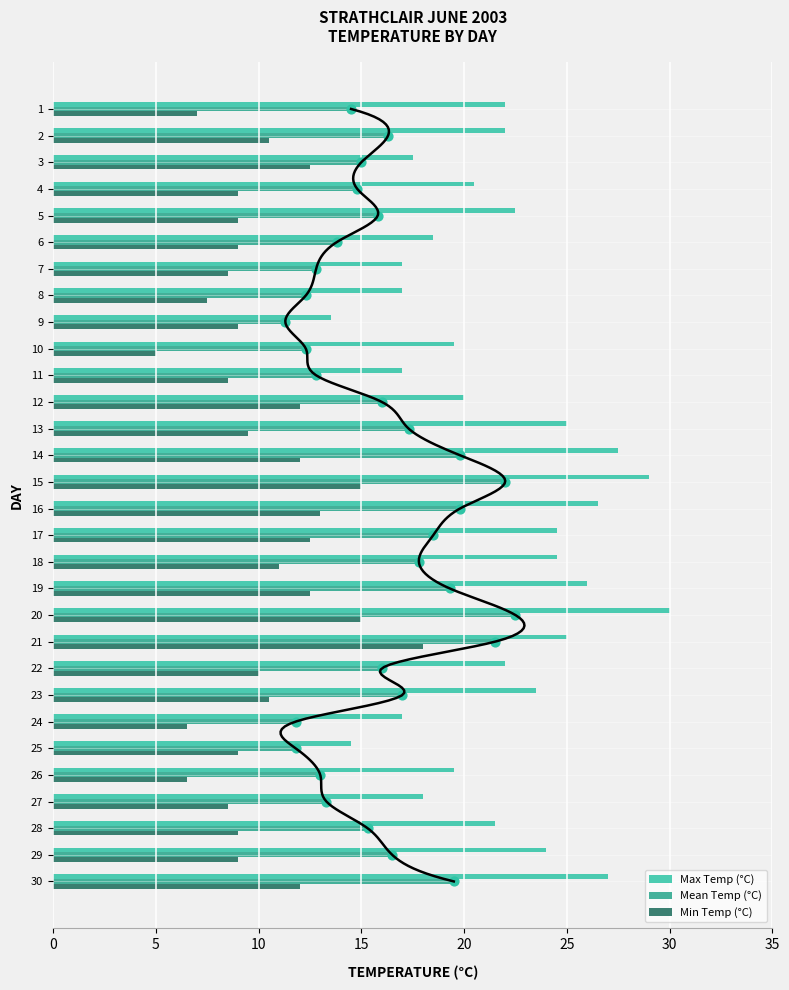

Which series contains the highest Y value?

Max Temp (°C)